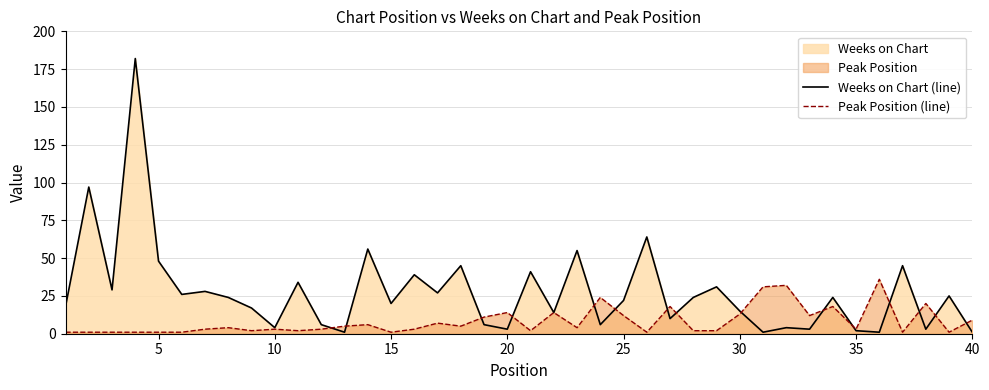

Does the chart display data point markers on the line(s)?

No